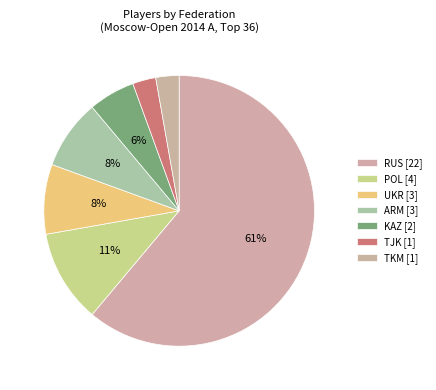

To the nearest percent, what portion does TJK represent?

3%